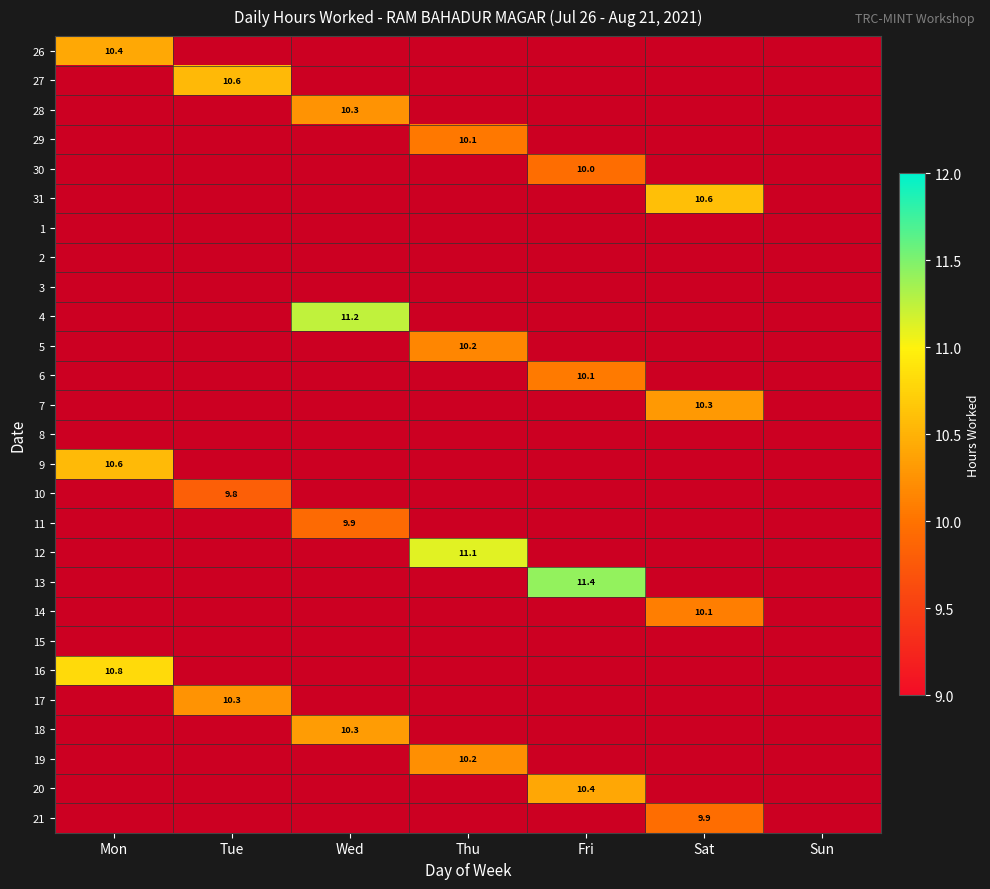

The value of 16 at Sun is 1.4. True or false?

False